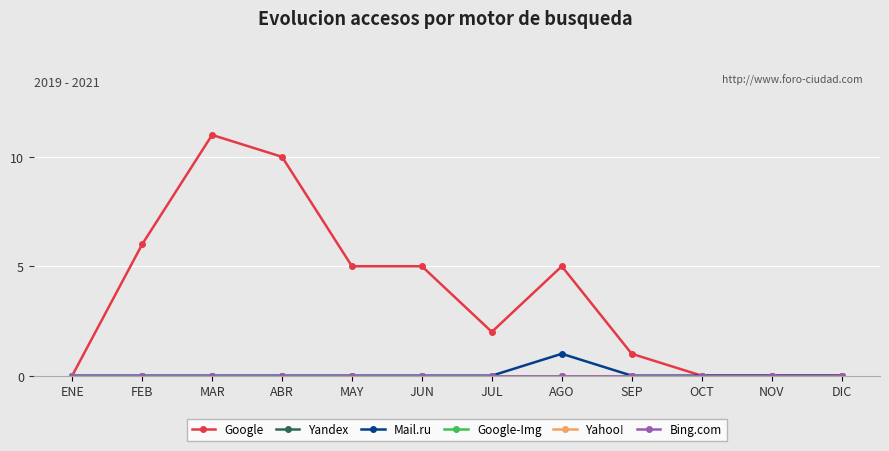

The Mail.ru series shows 0 at ENE. True or false?

True